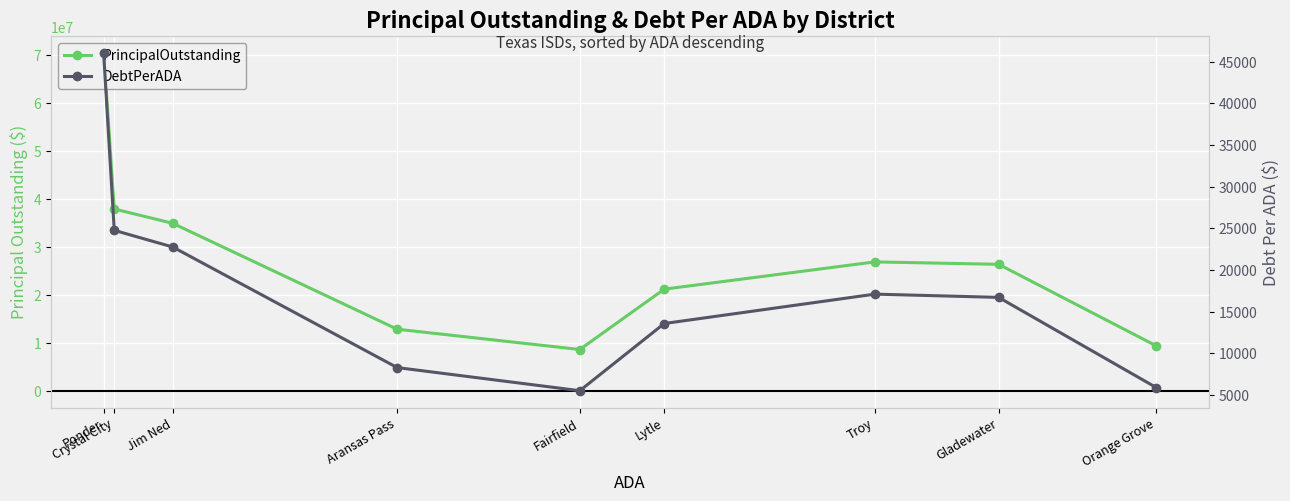

Between Gladewater and Troy, which series saw the biggest shift?

PrincipalOutstanding